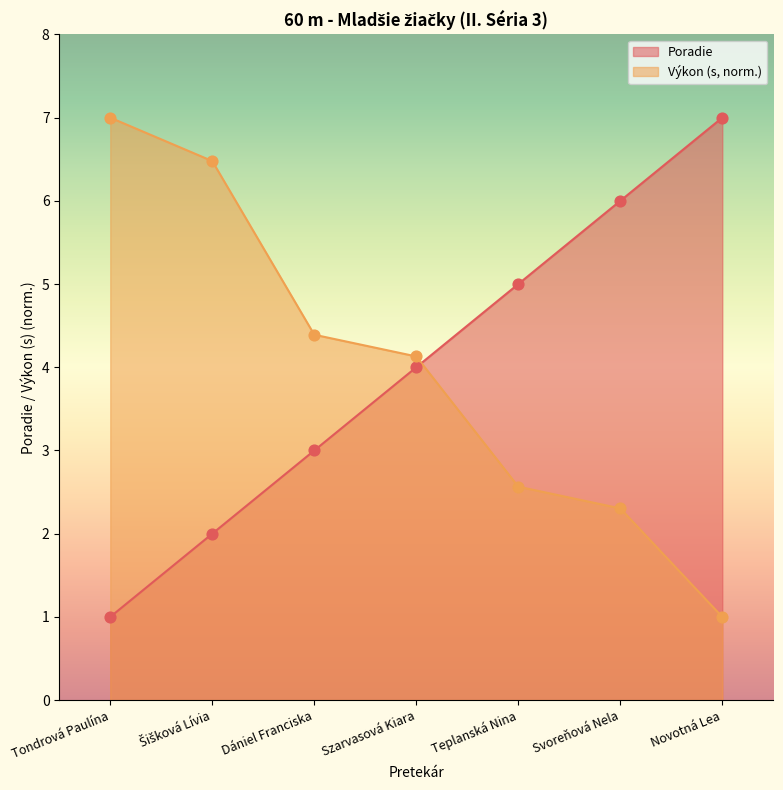

Which series reaches the minimum Y coordinate?

Poradie